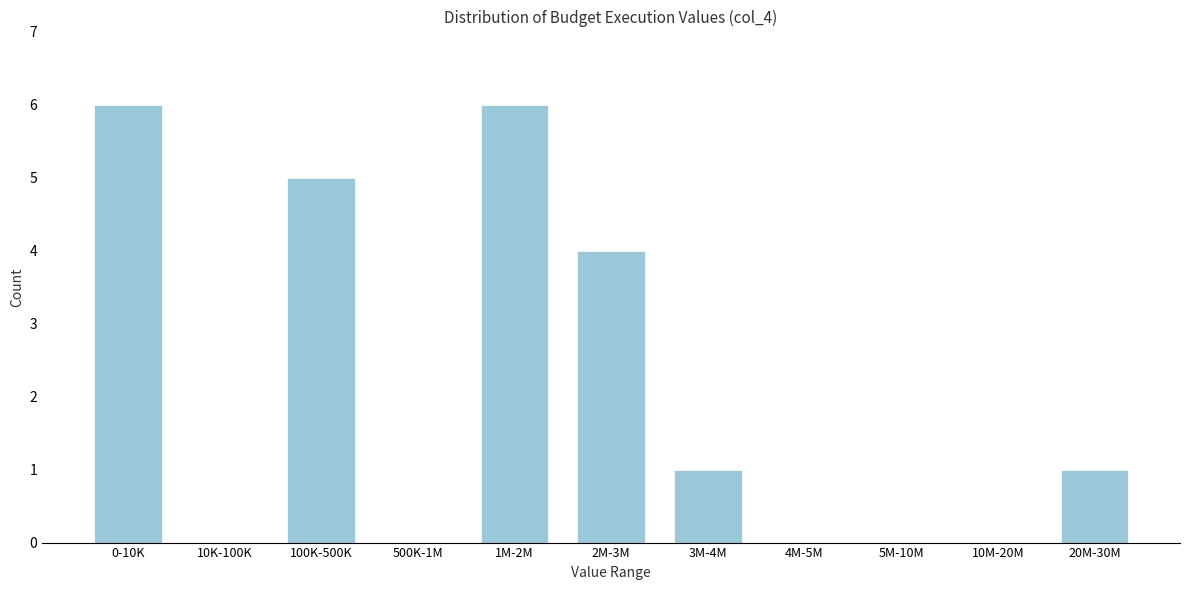

Reading left to right, list all the values displayed in this chart.

0-10K=6	10K-100K=0	100K-500K=5	500K-1M=0	1M-2M=6	2M-3M=4	3M-4M=1	4M-5M=0	5M-10M=0	10M-20M=0	20M-30M=1